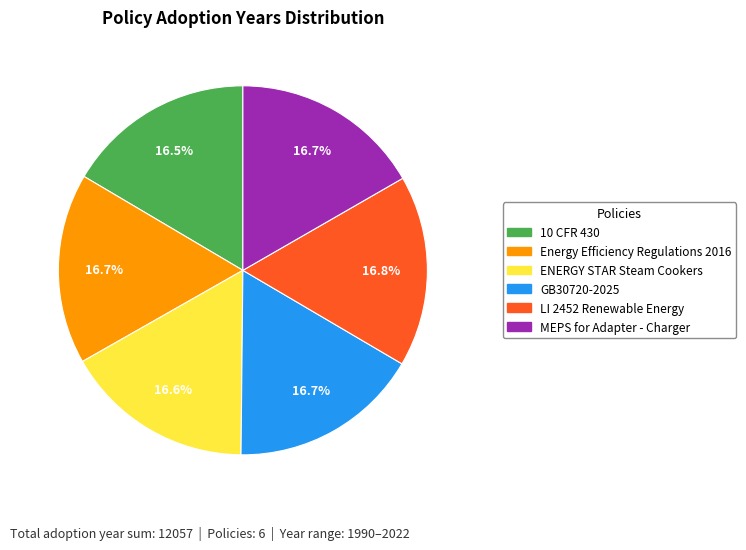

Is there a majority slice in this chart?

No